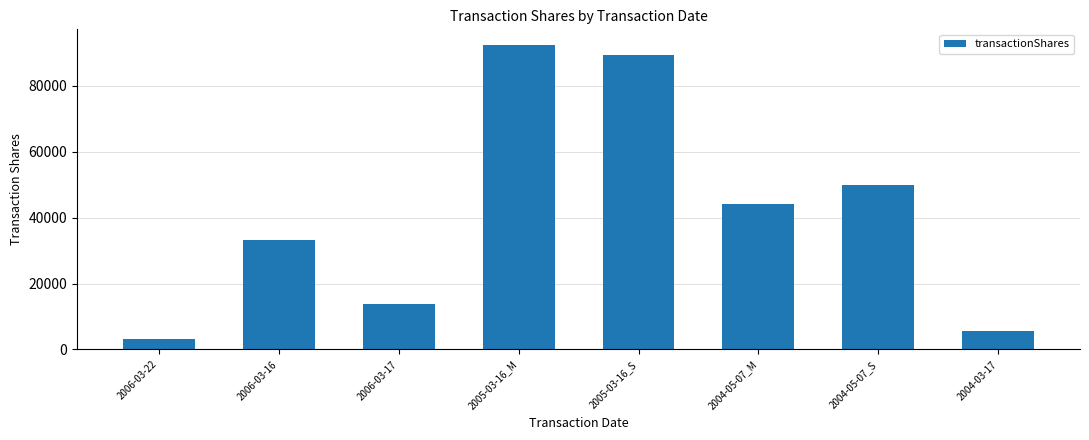

The chart shows a value of 19884 at 2006-03-17. True or false?

False